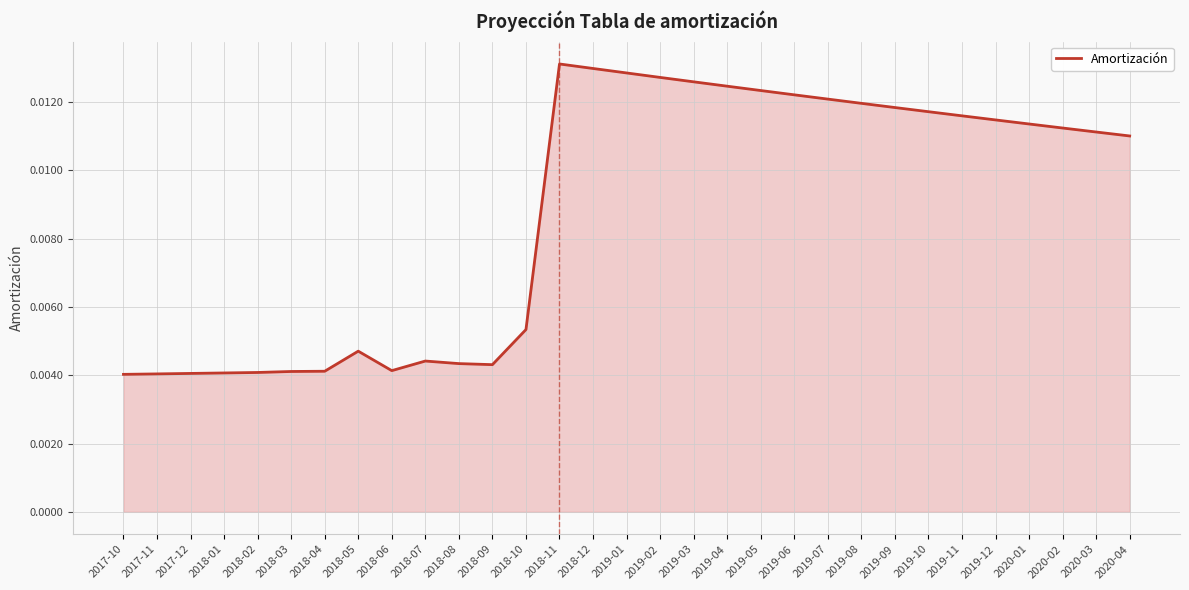

Between 2019-08 and 2017-10, which is larger?

2019-08